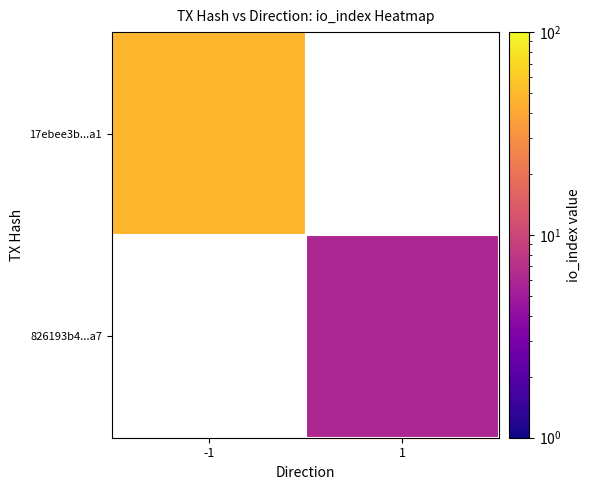

What is the highest value of the 17ebee3b...a1 series?

47.0